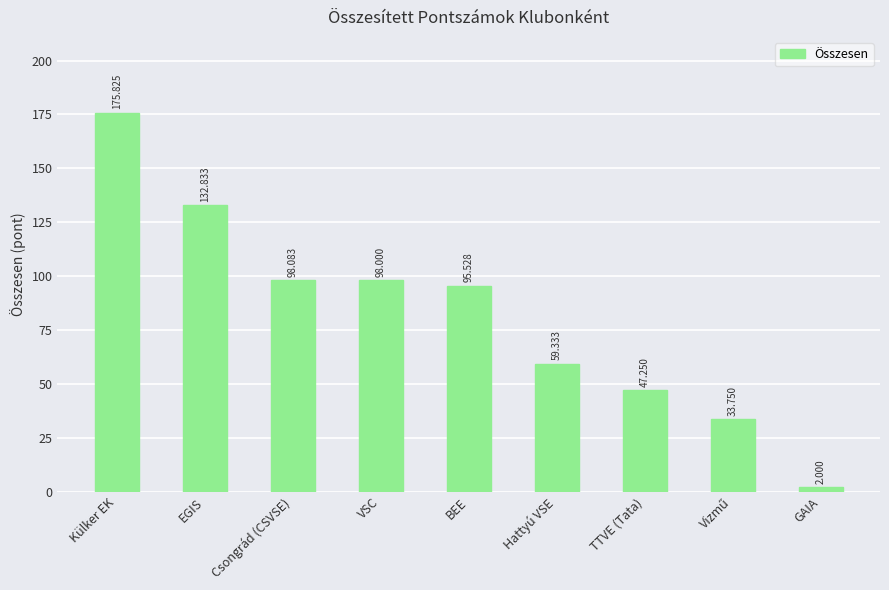

Approximately how many times larger is the value at EGIS compared to BEE?

1.4